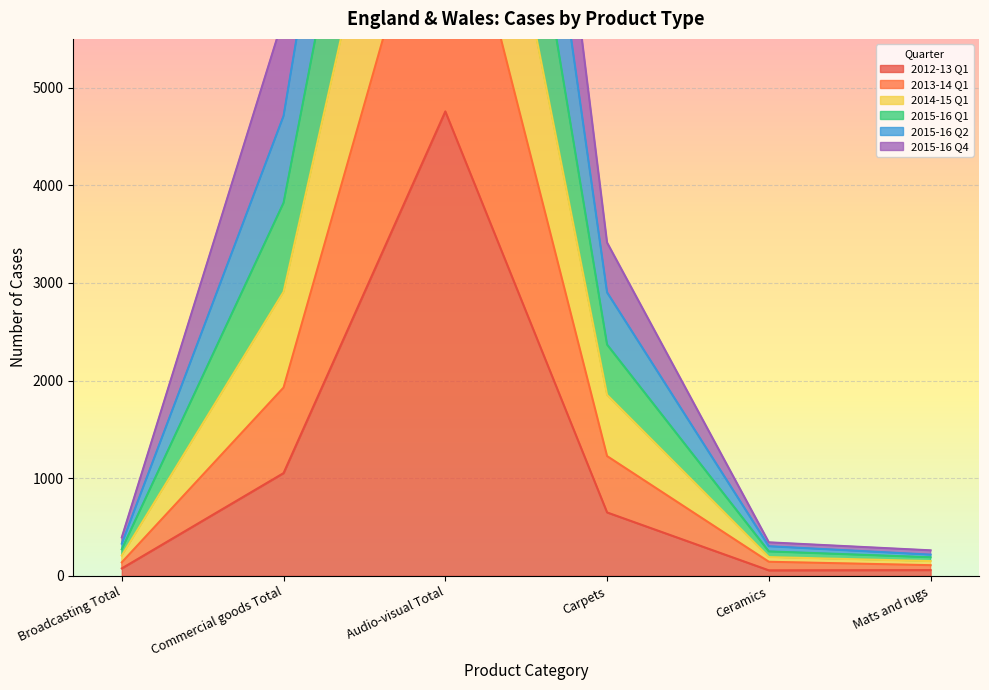

How many categories are shown in the chart?

6